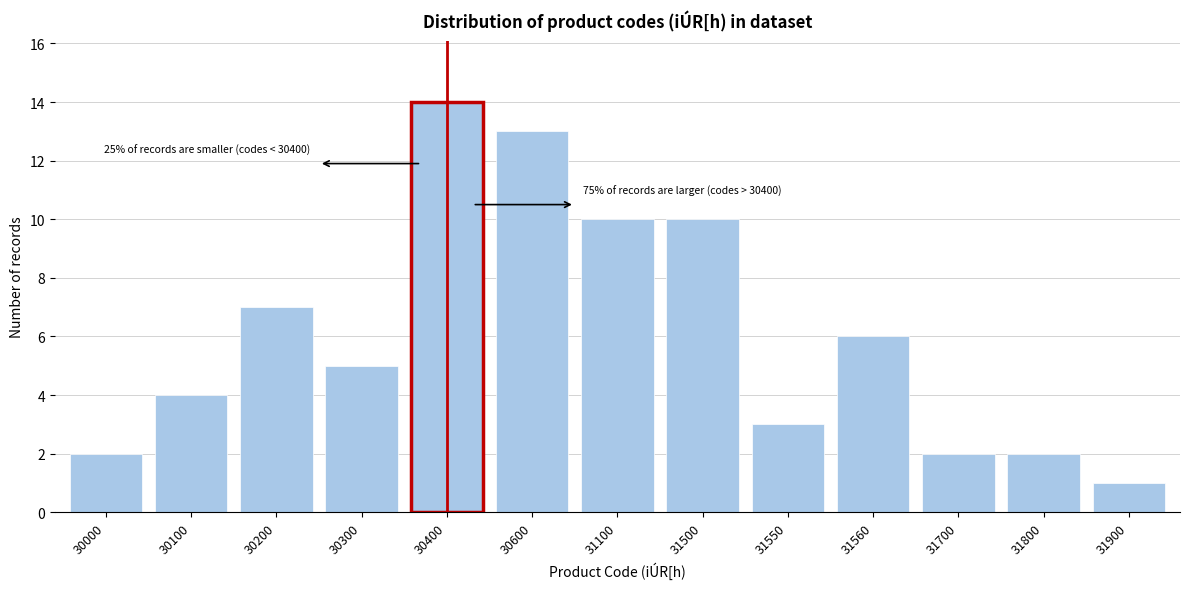

Reading left to right, list all the values displayed in this chart.

30000=2	30100=4	30200=7	30300=5	30400=14	30600=13	31100=10	31500=10	31550=3	31560=6	31700=2	31800=2	31900=1